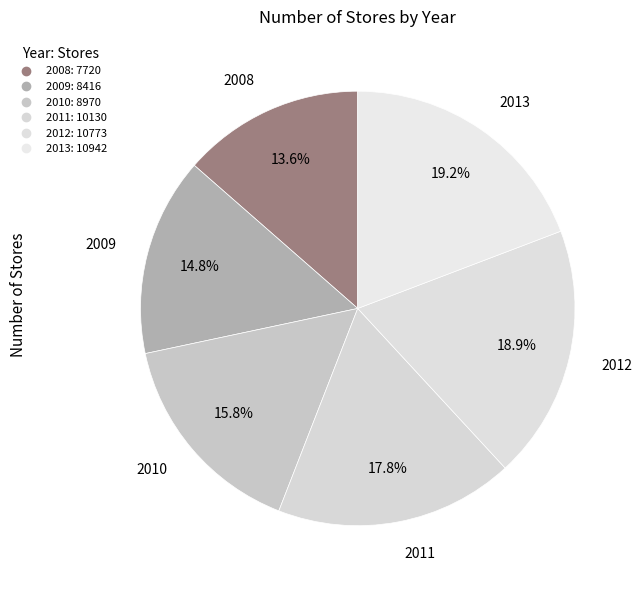

To the nearest percent, what is the difference between the largest and smallest slice percentages?

6%